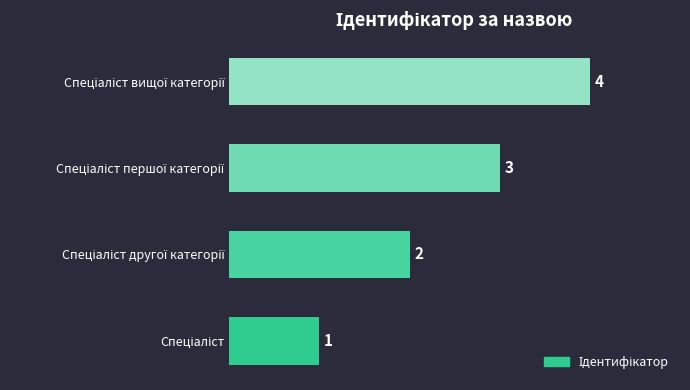

What is the smallest value displayed?

1